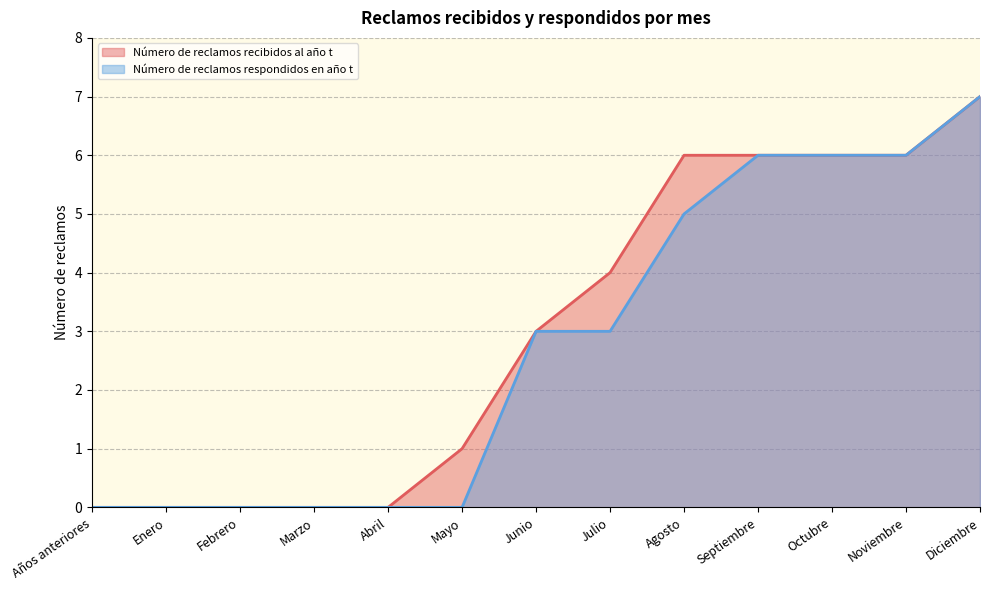

Rank the series by their maximum value, from lowest to highest.

Número de reclamos recibidos al año t, Número de reclamos respondidos en año t